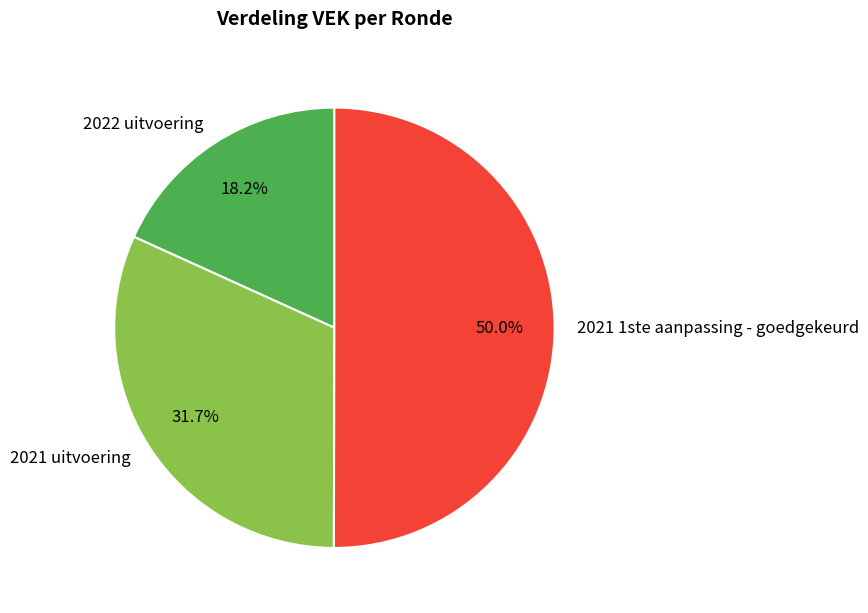

What is the ratio of the value at 2022 uitvoering to the value at 2021 uitvoering?

0.6